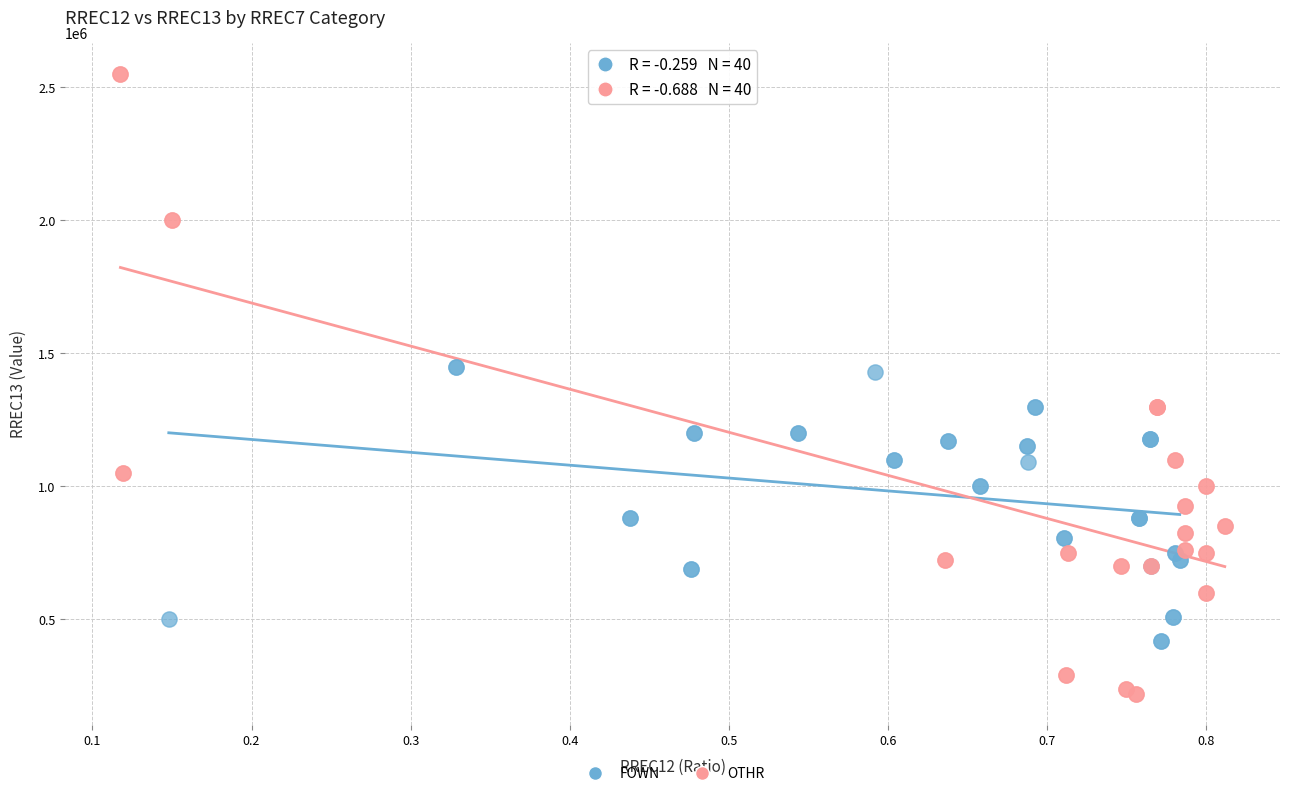

What are all the series names shown in the legend?

FOWN, OTHR